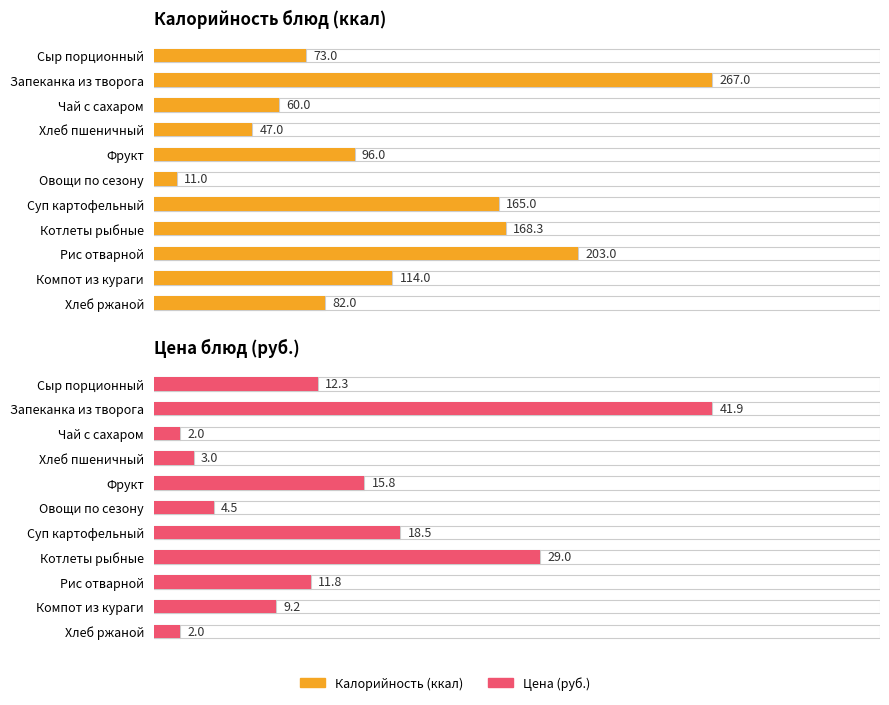

Count the number of data series in this chart.

2